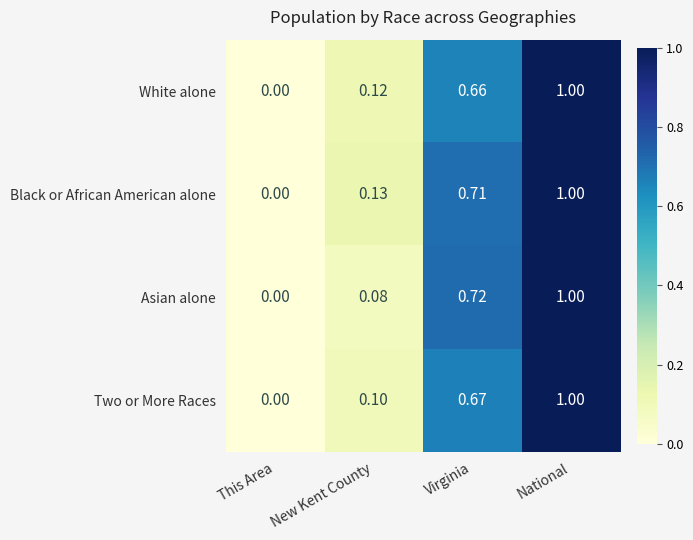

Which series changed the most between New Kent County and National?

Asian alone